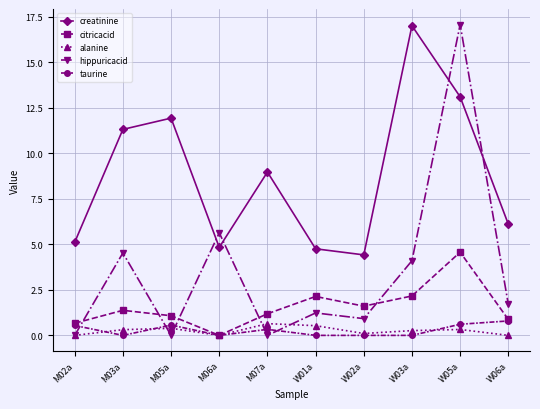

What is the spread (max minus min) of values at M05a?

11.9